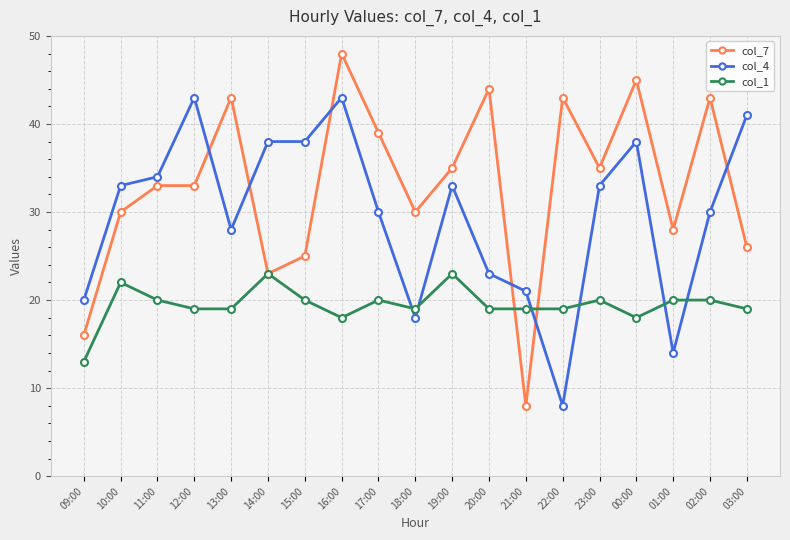

The col_4 series shows 18 at 18:00. True or false?

True